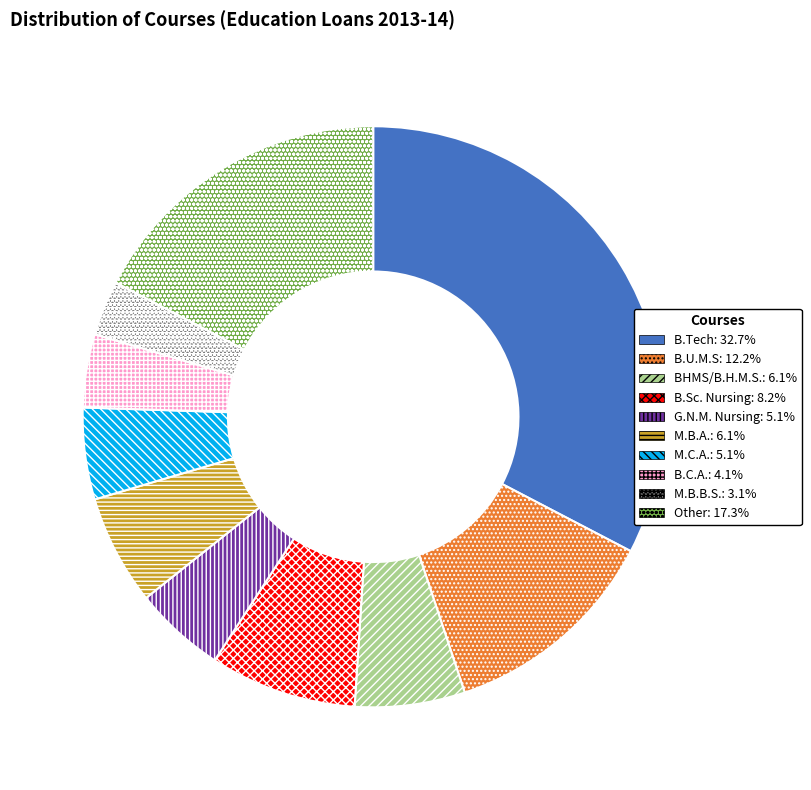

The M.B.B.S. slice represents 13% of the pie. True or false?

False